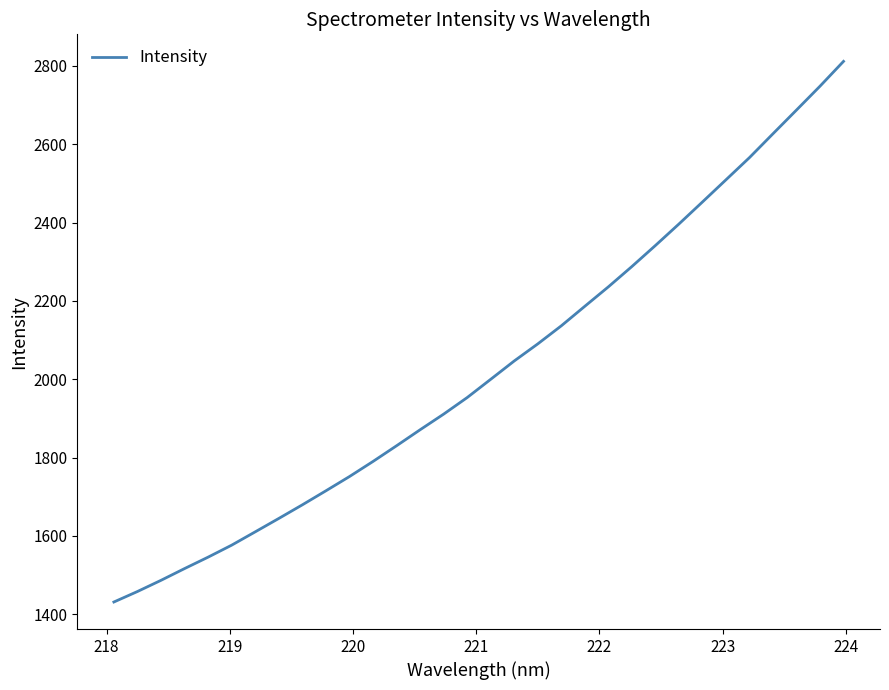

What is the smallest value displayed?

1431.0